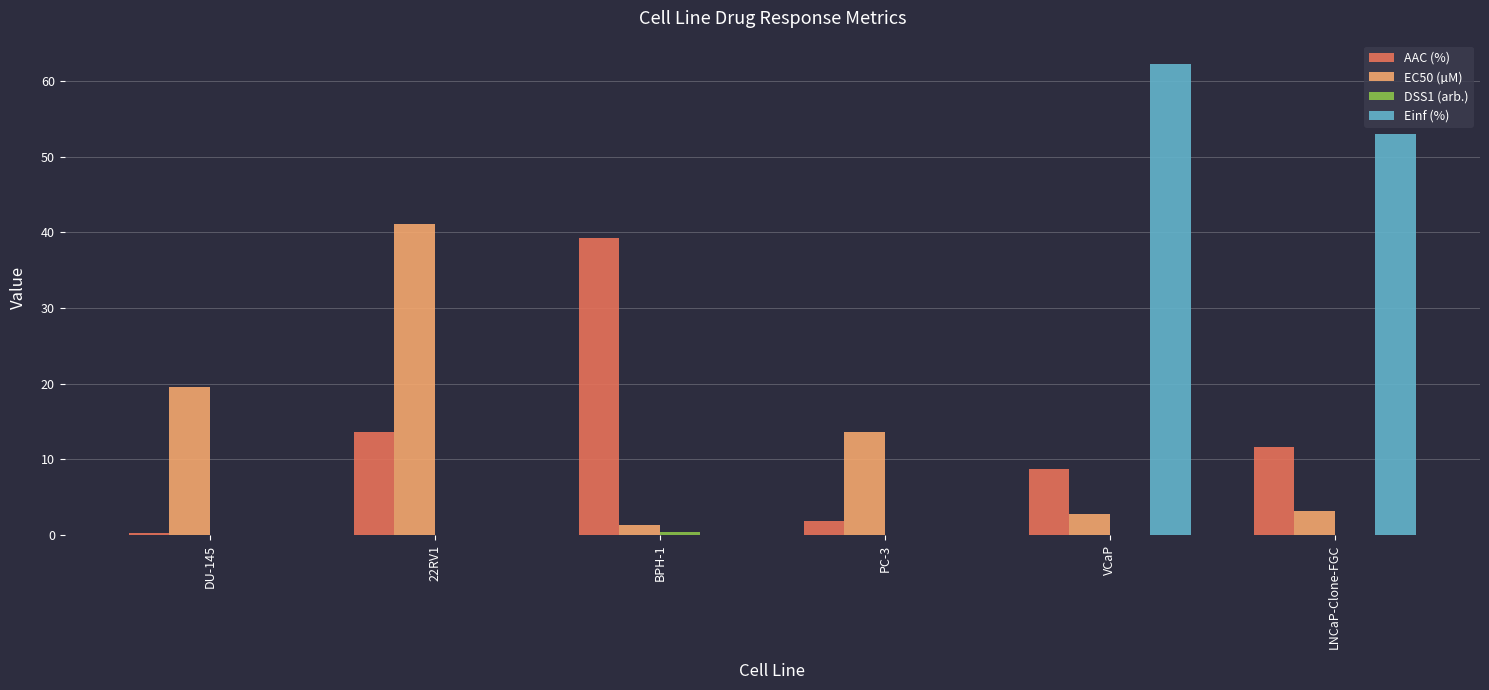

True or false: Einf (%) has a value of 74.8 at LNCaP-Clone-FGC.

False